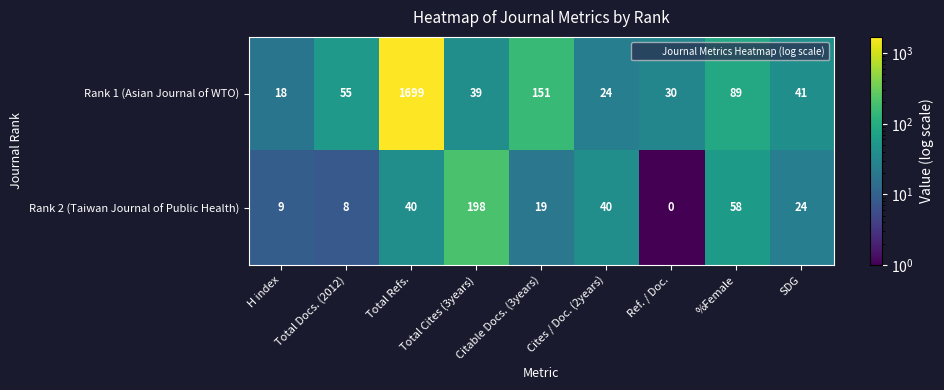

Between Ref. / Doc. and SDG, which series saw the biggest shift?

Rank 2 (Taiwan Journal of Public Health)